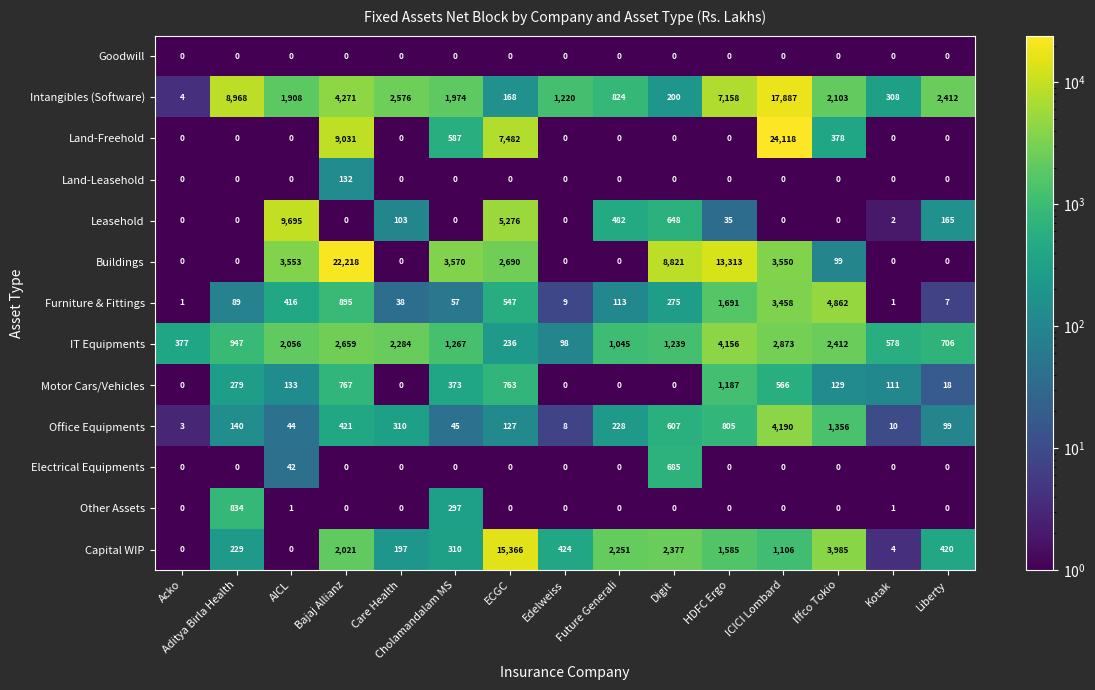

Which series has the largest range (max minus min)?

Land-Freehold